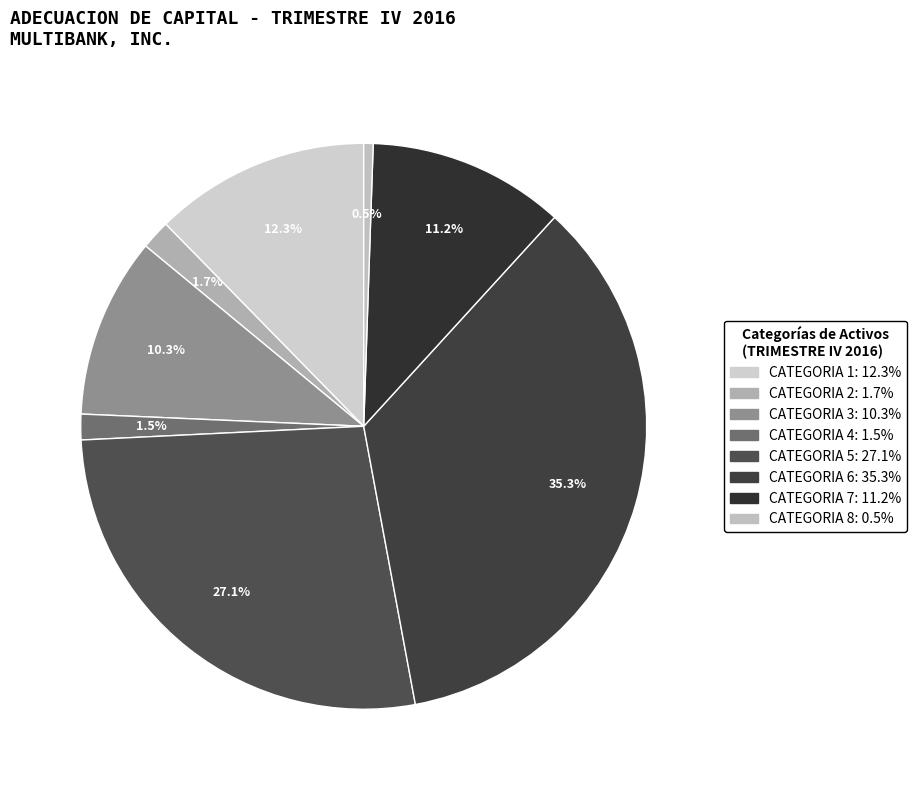

How many slices are in this pie chart?

8